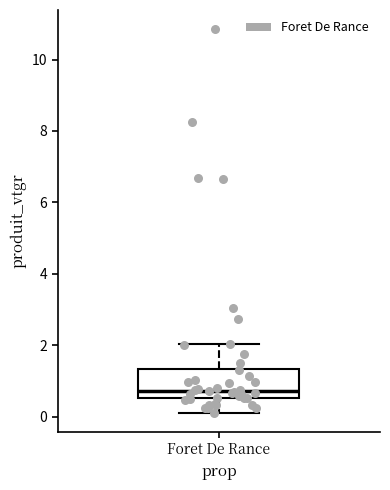

Where is the upper edge of the box for Foret De Rance on the y-axis? The values are not printed on the chart, so give them approximately, as read against the axis.

1.4